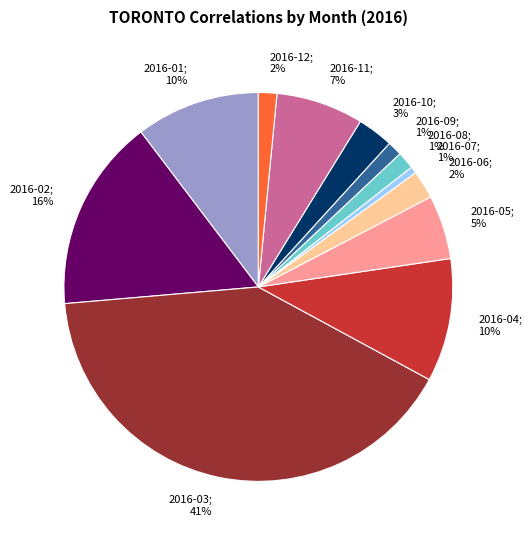

The 2016-09 slice represents 11% of the pie. True or false?

False